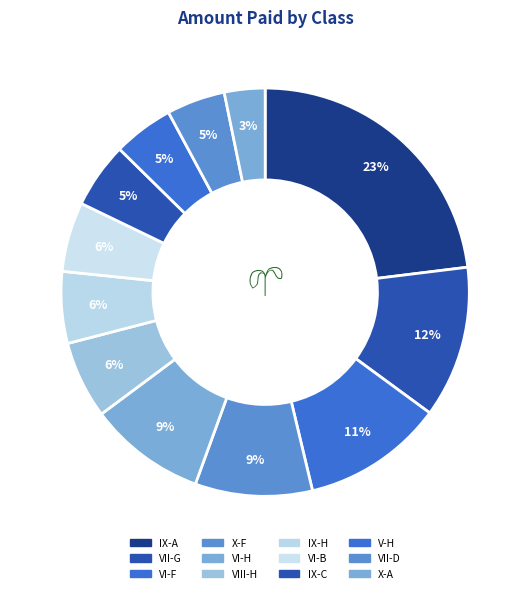

Does X-A represent more than half of the total?

No